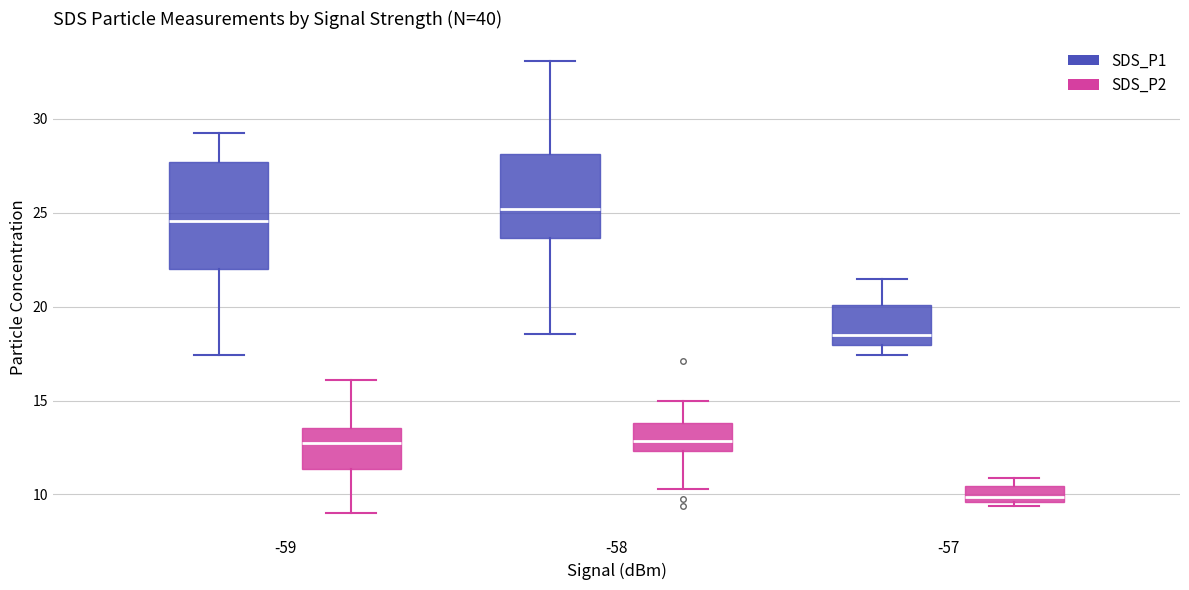

Reading left to right, read every box against the y-axis: the position of its median line, the range the box covers, and the ends of its whiskers. The values are not printed on the chart, so give them approximately, as read against the axis.

-59 (SDS_P1): median 24.5, box 22.0 to 27.5, whiskers 17.5 to 29.5
-59 (SDS_P2): median 12.5, box 11.5 to 13.5, whiskers 9.0 to 16.0
-58 (SDS_P1): median 25.0, box 23.5 to 28.0, whiskers 18.5 to 33.0
-58 (SDS_P2): median 13.0, box 12.5 to 14.0, whiskers 10.5 to 15.0
-57 (SDS_P1): median 18.5, box 18.0 to 20.0, whiskers 17.5 to 21.5
-57 (SDS_P2): median 10.0, box 9.5 to 10.5, whiskers 9.5 (just below the box's lower edge) to 11.0